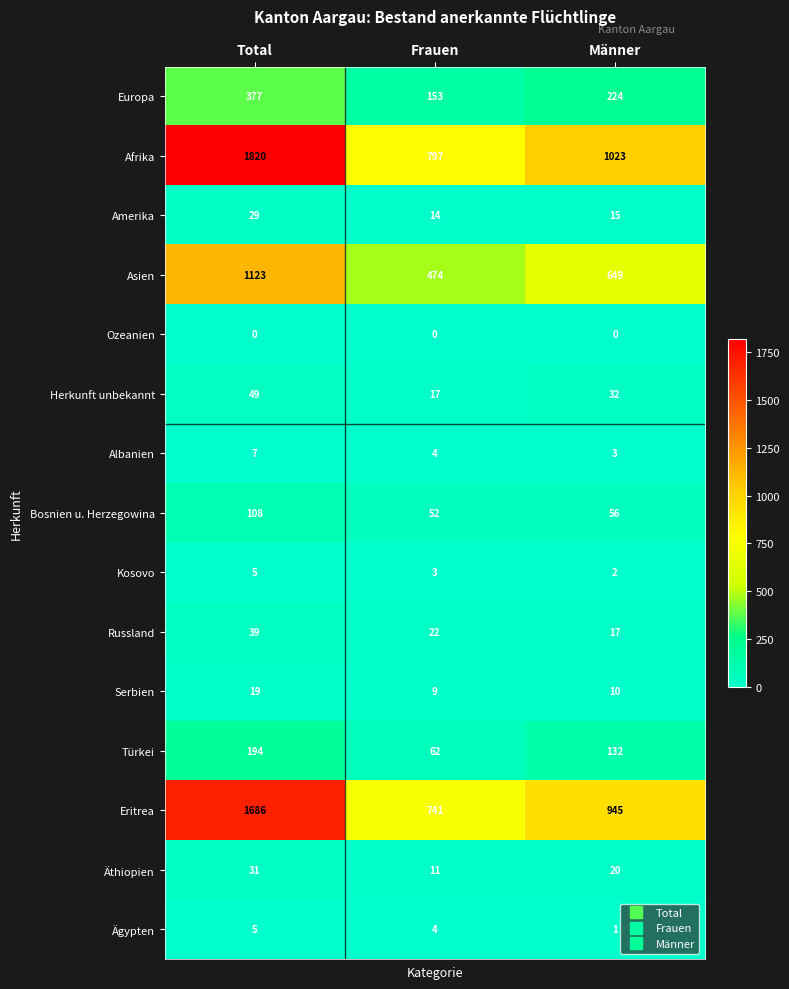

At which label does Ägypten first exceed 4?

Total